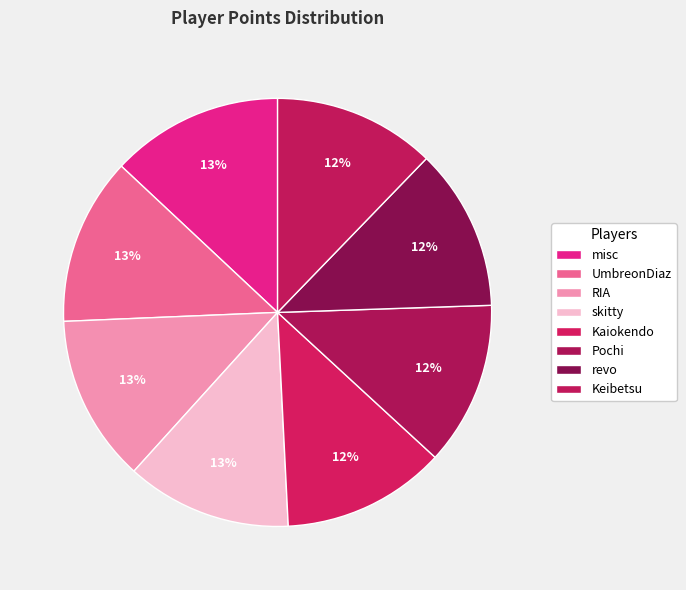

To the nearest percent, what portion does Kaiokendo represent?

12%